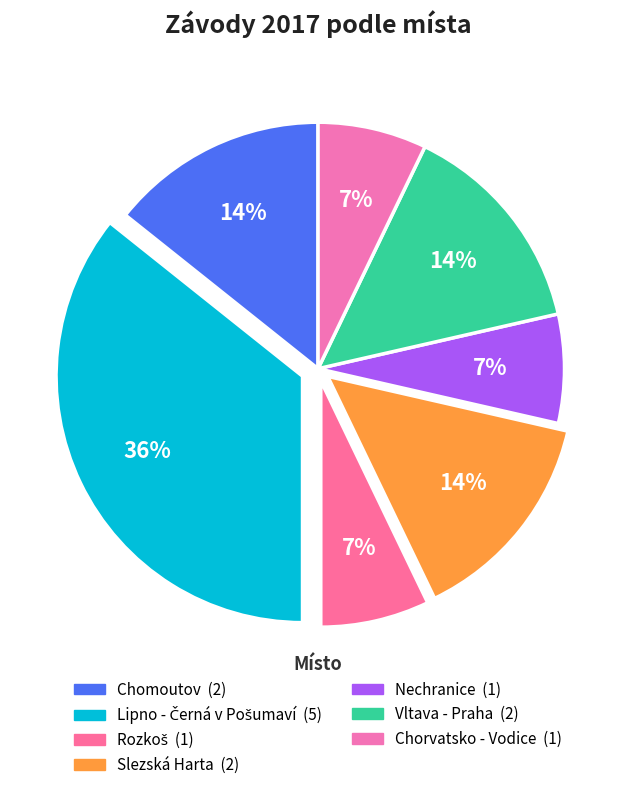

Does any single category account for the majority?

No